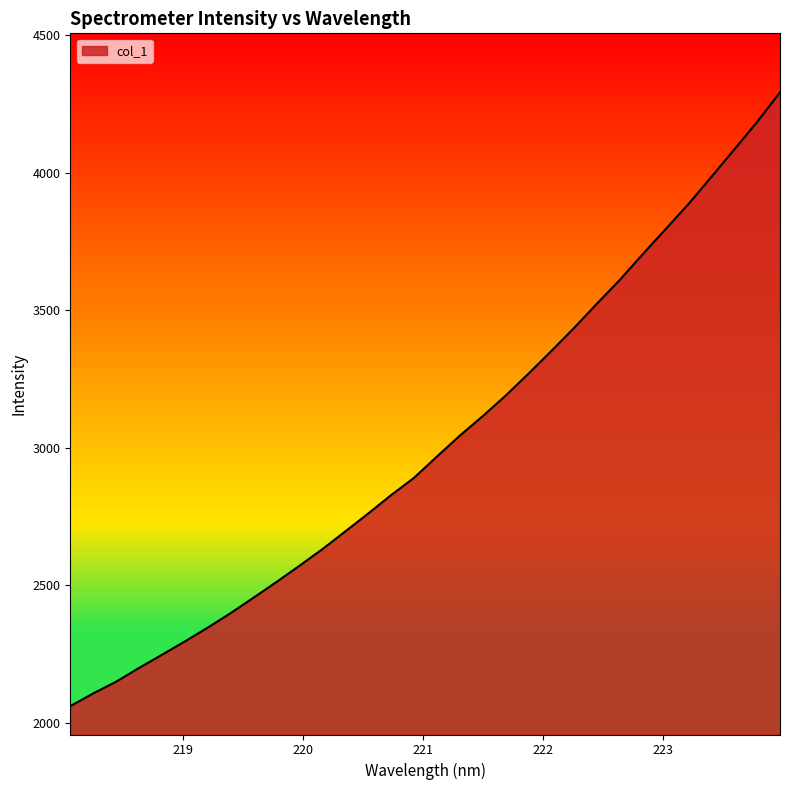

What is the sum of all values?

96586.5